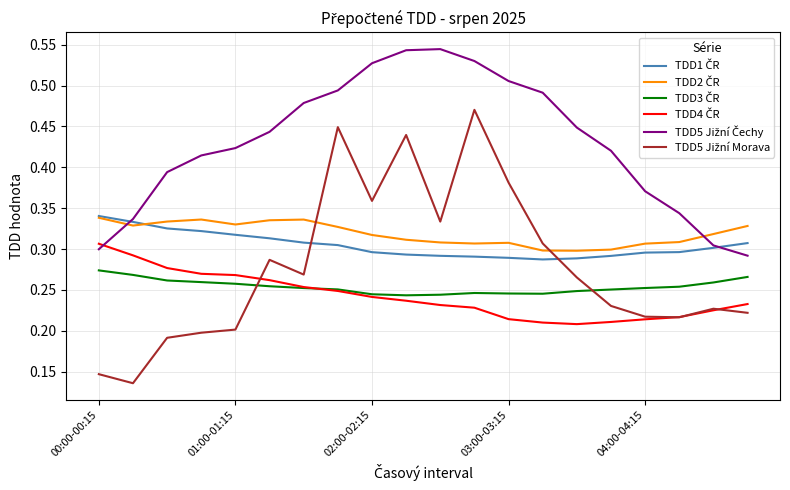

Is this an area chart (filled region under the line)?

No